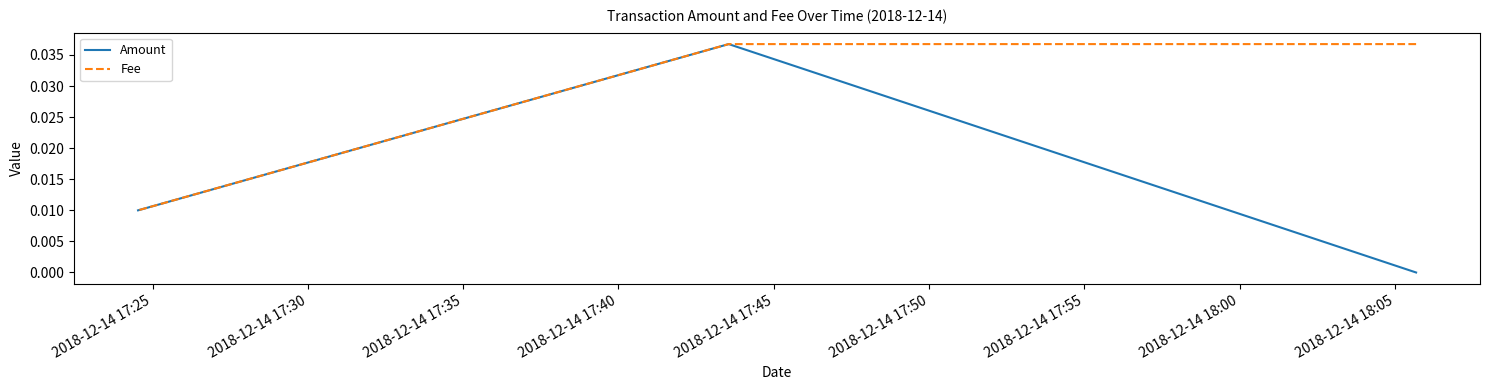

True or false: Fee has a value of 0.1 at 2018-12-14 17:30.

False